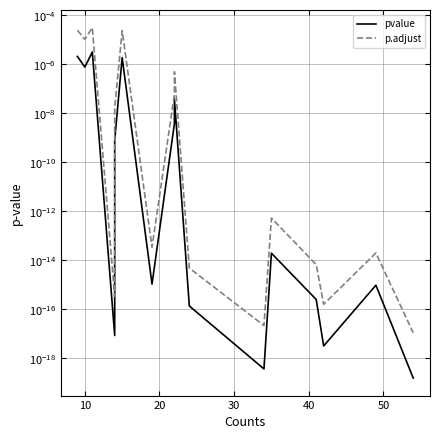

Is it true that pvalue equals 0.0 at 11?

False